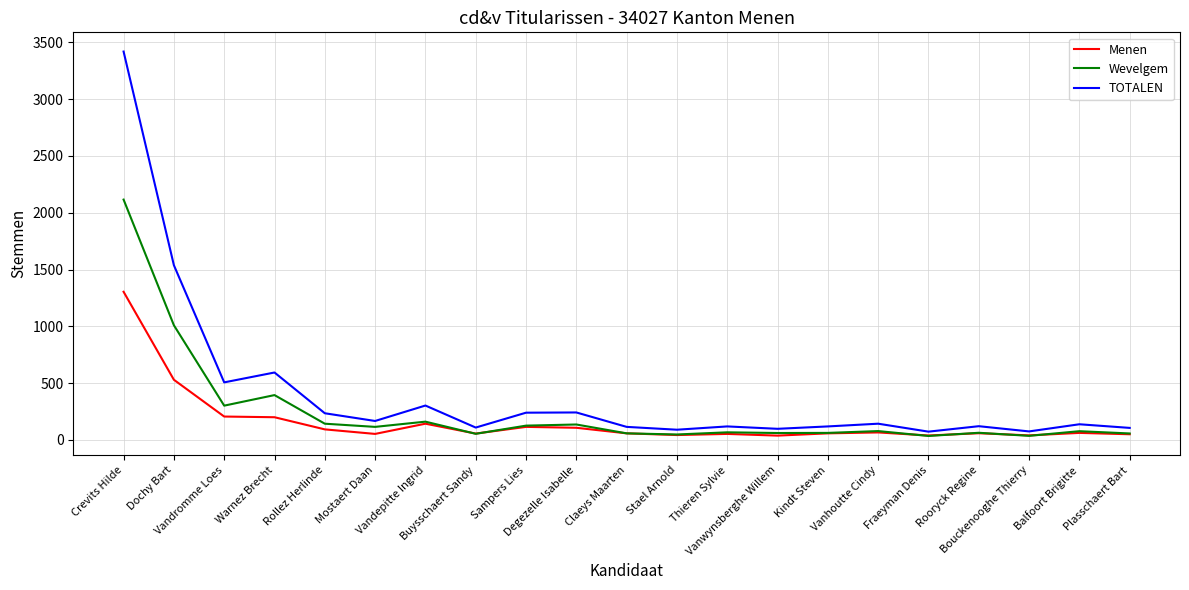

Count the number of categories in the chart.

21